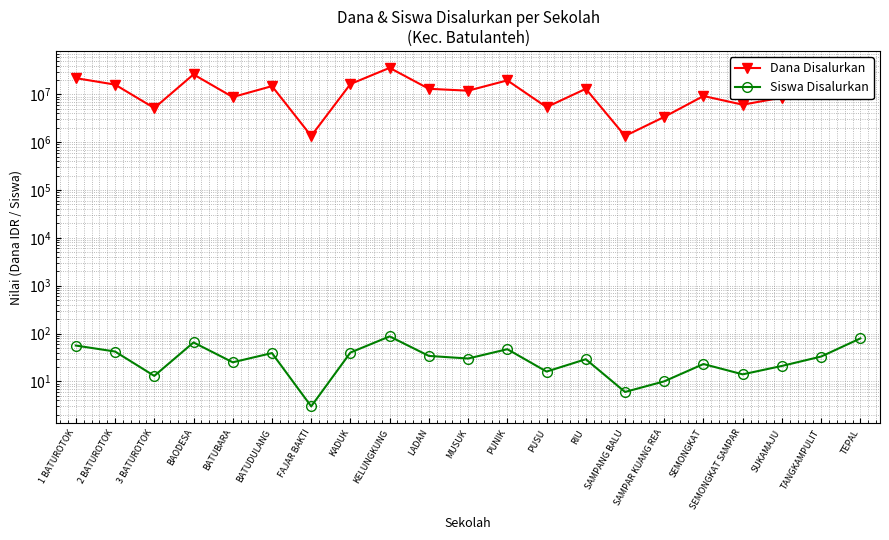

How many values in the Dana Disalurkan series are below 12825000?

10